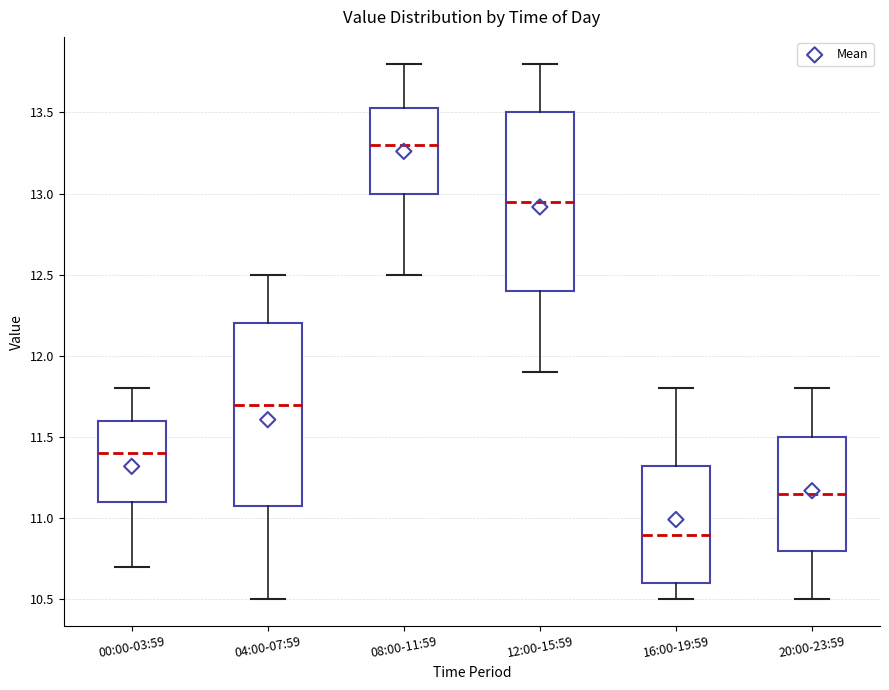

Reading left to right, read every box against the y-axis: the position of its median line, the range the box covers, and the ends of its whiskers. The values are not printed on the chart, so give them approximately, as read against the axis.

00:00-03:59: median 11.40, box 11.10 to 11.60, whiskers 10.70 to 11.80
04:00-07:59: median 11.70, box 11.10 to 12.20, whiskers 10.50 to 12.50
08:00-11:59: median 13.30, box 13.00 to 13.55, whiskers 12.50 to 13.80
12:00-15:59: median 12.95, box 12.40 to 13.50, whiskers 11.90 to 13.80
16:00-19:59: median 10.90, box 10.60 to 11.35, whiskers 10.50 to 11.80
20:00-23:59: median 11.15, box 10.80 to 11.50, whiskers 10.50 to 11.80